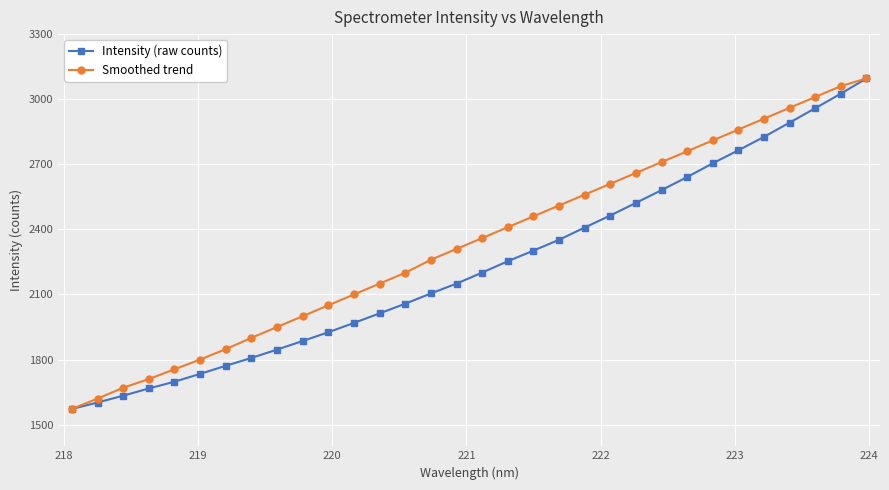

Rank the series by their average value, from lowest to highest.

Intensity (raw counts), Smoothed trend